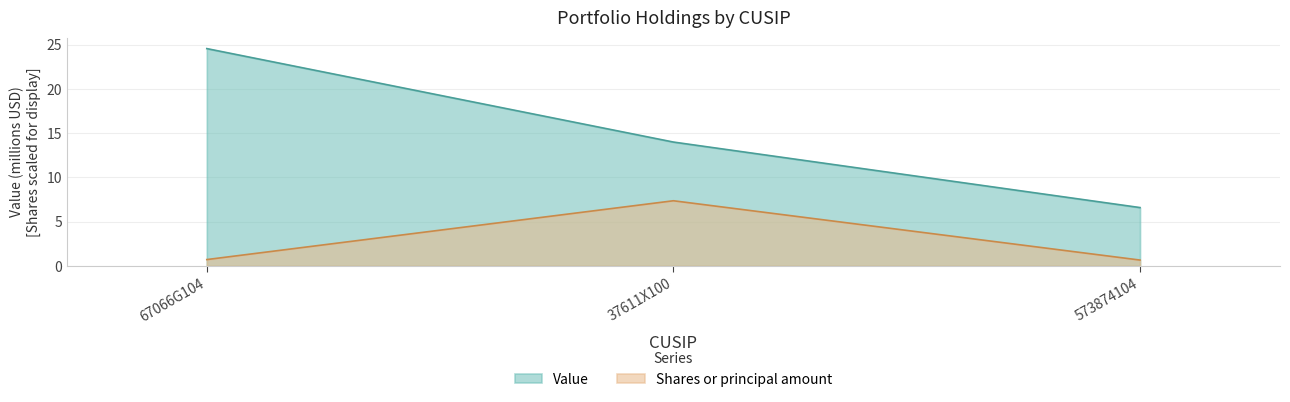

Is the value of Value at 37611X100 greater than the value of Shares or principal amount at 67066G104?

Yes